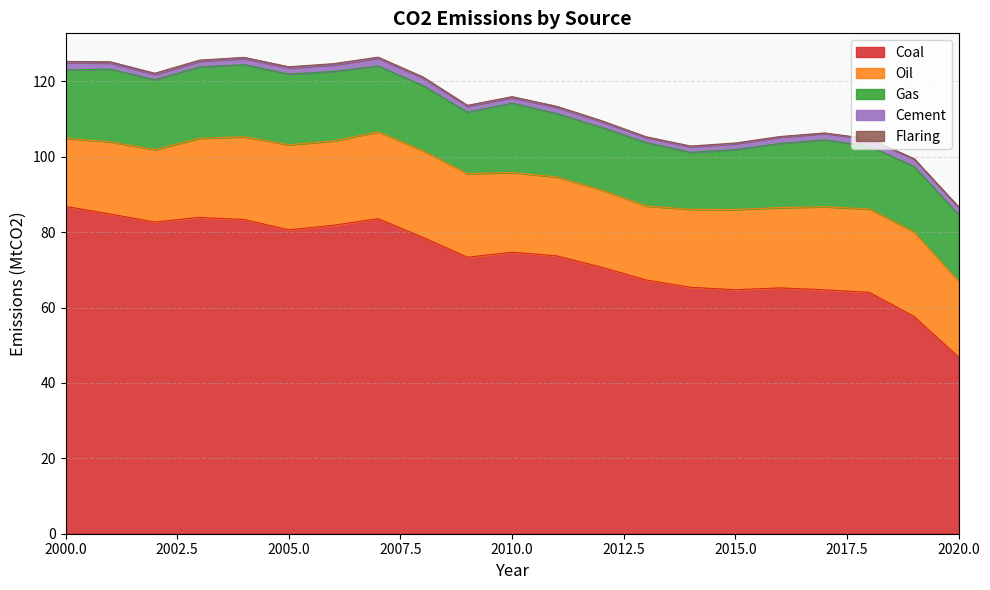

Reading left to right, list all the values displayed in this chart.

Coal: 2000=86.8	2001=84.8	2002=82.7	2003=83.9	2004=83.4	2005=80.6	2006=81.8	2007=83.6	2008=78.6	2009=73.4	2010=74.7	2011=73.7	2012=70.7	2013=67.3	2014=65.4	2015=64.7	2016=65.2	2017=64.7	2018=64.0	2019=57.7	2020=46.8
Oil: 2000=18.1	2001=19.1	2002=19.2	2003=20.9	2004=22.0	2005=22.6	2006=22.4	2007=23.0	2008=23.0	2009=22.2	2010=21.1	2011=20.9	2012=20.5	2013=19.6	2014=20.7	2015=21.3	2016=21.3	2017=22.0	2018=22.1	2019=22.4	2020=20.1
Gas: 2000=18.1	2001=19.3	2002=18.5	2003=19.0	2004=19.1	2005=18.8	2006=18.4	2007=17.5	2008=17.3	2009=16.3	2010=18.4	2011=16.8	2012=16.6	2013=16.8	2014=15.1	2015=15.9	2016=17.0	2017=17.7	2018=16.6	2019=17.4	2020=17.6
Cement: 2000=1.9	2001=1.6	2002=1.4	2003=1.5	2004=1.6	2005=1.6	2006=1.7	2007=2.0	2008=2.0	2009=1.6	2010=1.5	2011=1.7	2012=1.5	2013=1.3	2014=1.5	2015=1.6	2016=1.7	2017=1.7	2018=1.9	2019=2.0	2020=2.0
Flaring: 2000=0.3	2001=0.3	2002=0.3	2003=0.3	2004=0.3	2005=0.3	2006=0.3	2007=0.3	2008=0.3	2009=0.3	2010=0.3	2011=0.3	2012=0.3	2013=0.2	2014=0.2	2015=0.2	2016=0.2	2017=0.1	2018=0.1	2019=0.1	2020=0.1